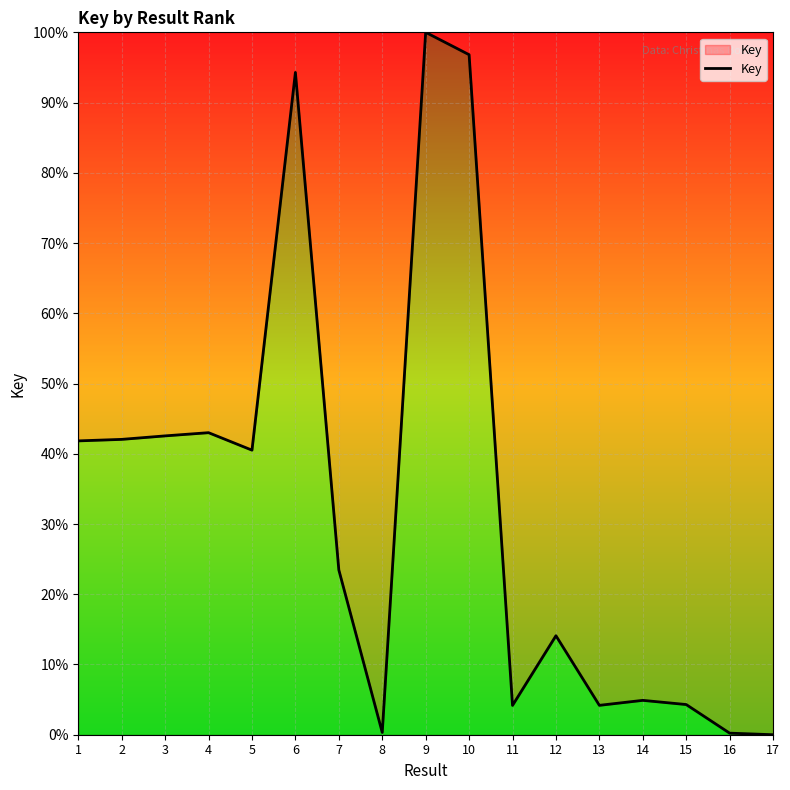

The chart shows a value of 14.1 at 12. True or false?

True